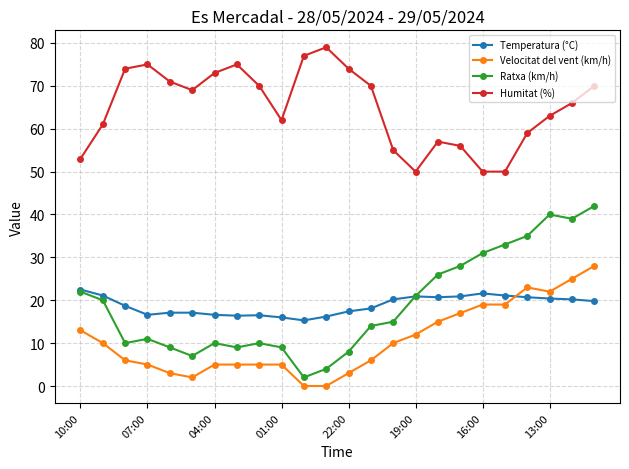

What is the value of the Temperatura (°C) point at the 12th from the left?

16.2